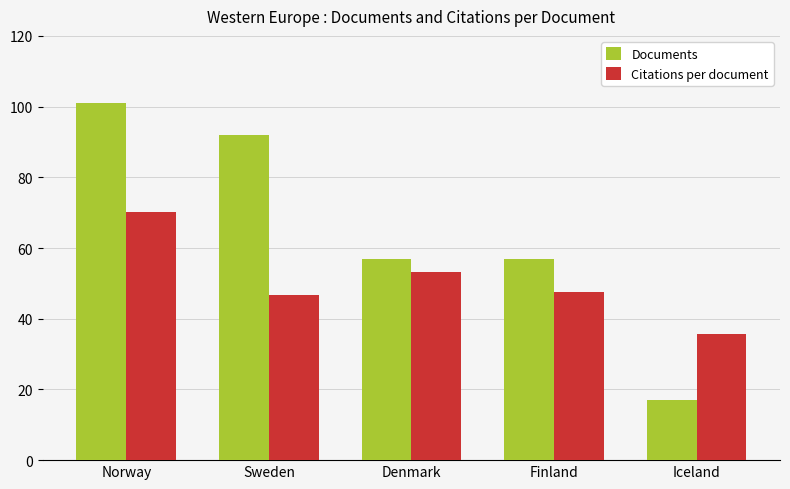

What is the label of the 1st bar from the left?

Norway